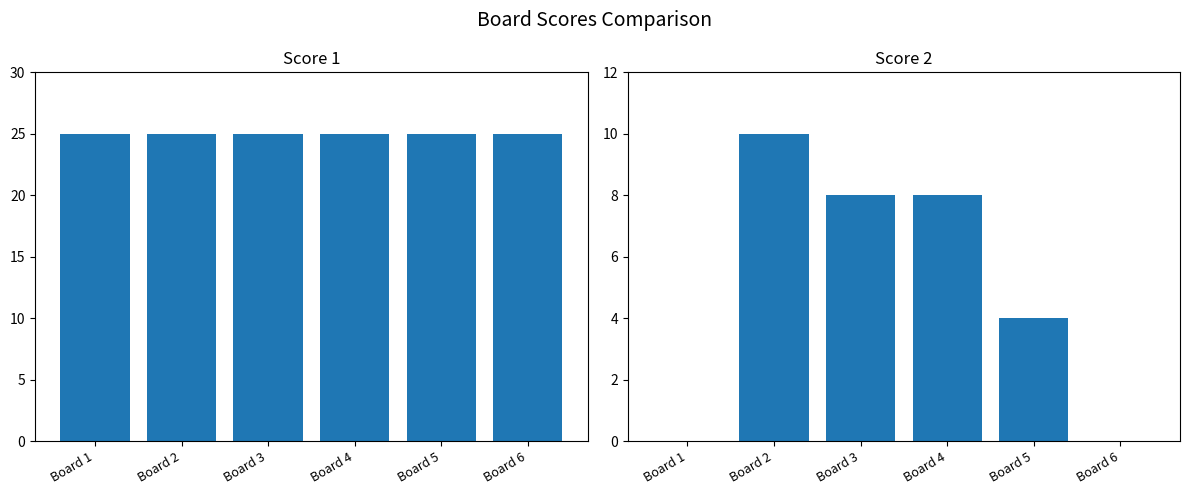

What is the value of the Score 2 bar at the 4th from the left?

8